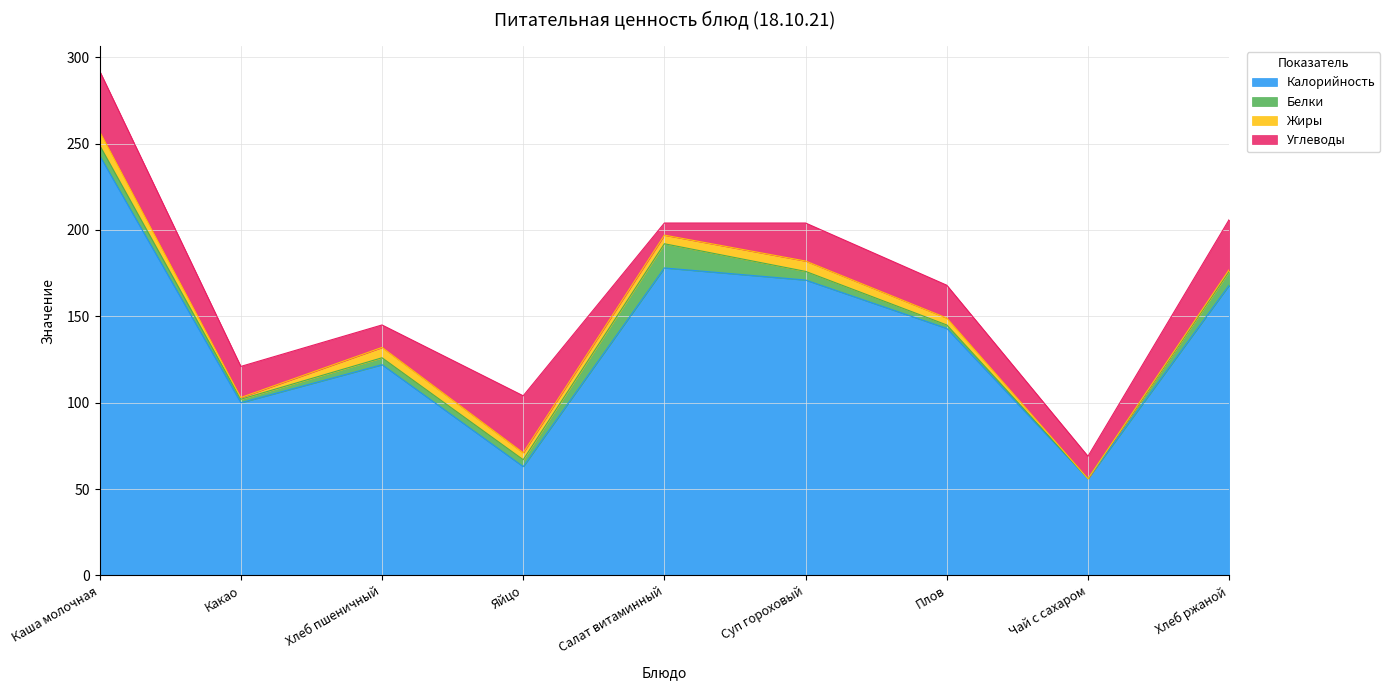

What is the highest value of the Калорийность series?

243